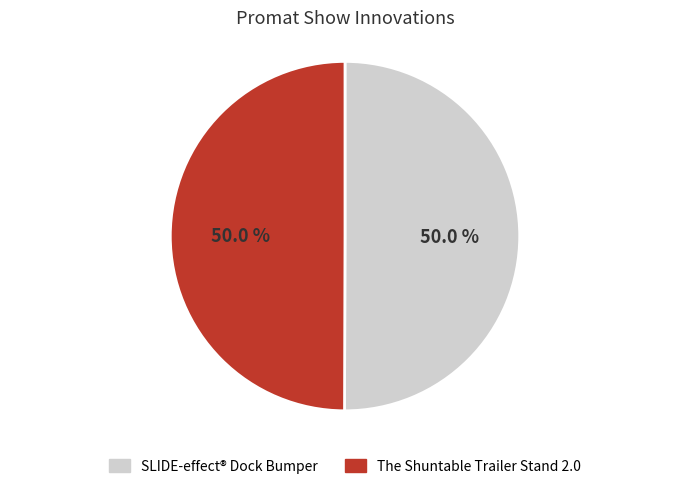

What is the ratio of the value at SLIDE-effect® Dock Bumper to the value at The Shuntable Trailer Stand 2.0?

1.0